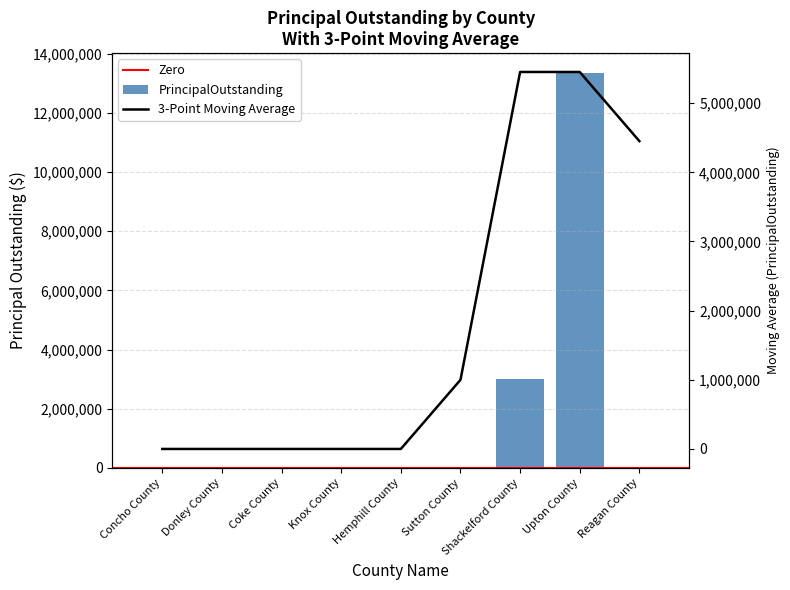

Reading left to right, list all the values displayed in this chart.

0	0	0	0	0	0	2999000	13355000	0